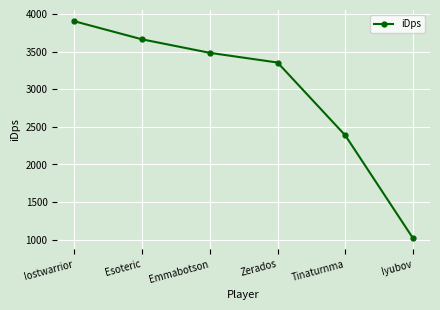

True or false: there are more than 2 points higher than both neighbors.

False